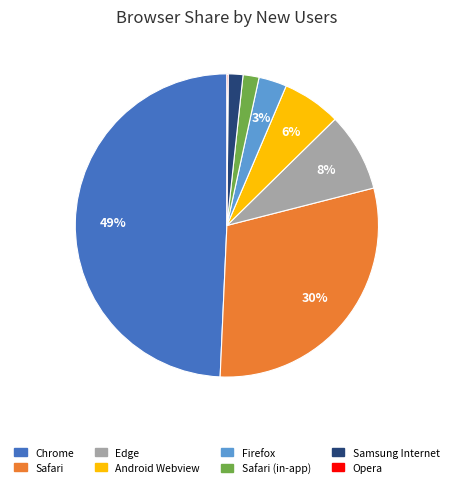

To the nearest percent, what is the difference between the largest and smallest slice percentages?

49%